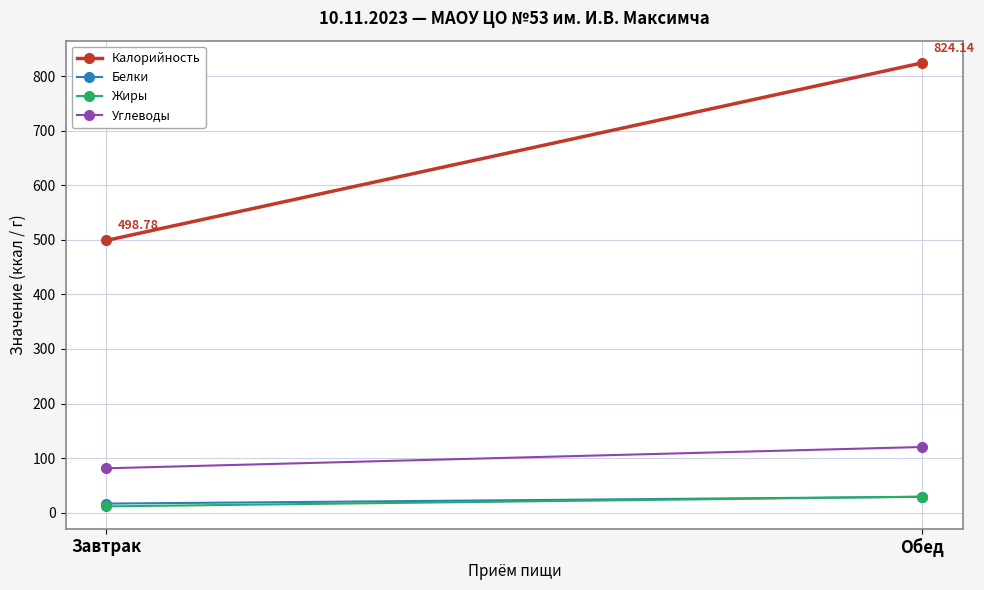

What is the sum of all Углеводы values?

201.8